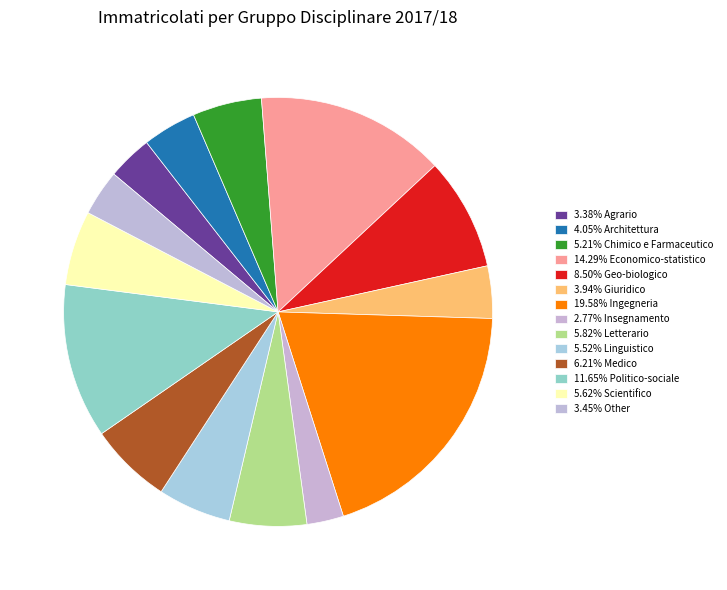

How many segments does this pie chart have?

14